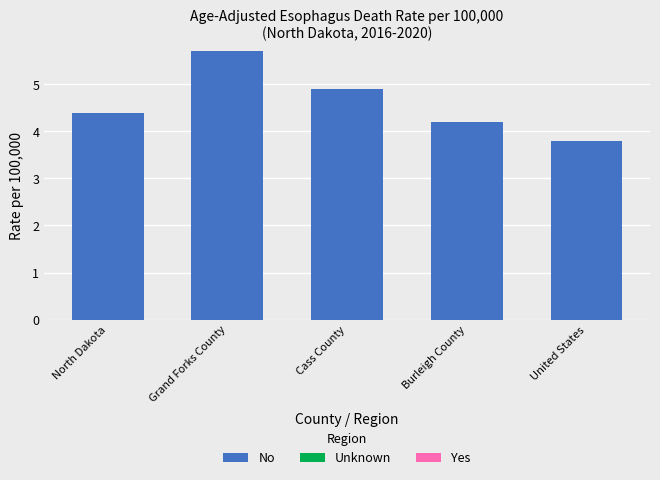

How many values are below 4?

1